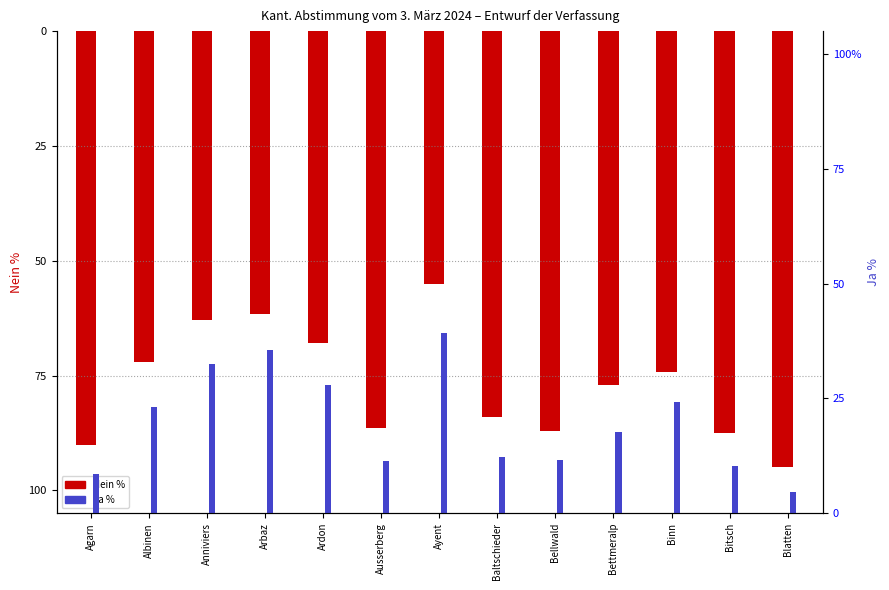

What position from the left is Blatten?

13